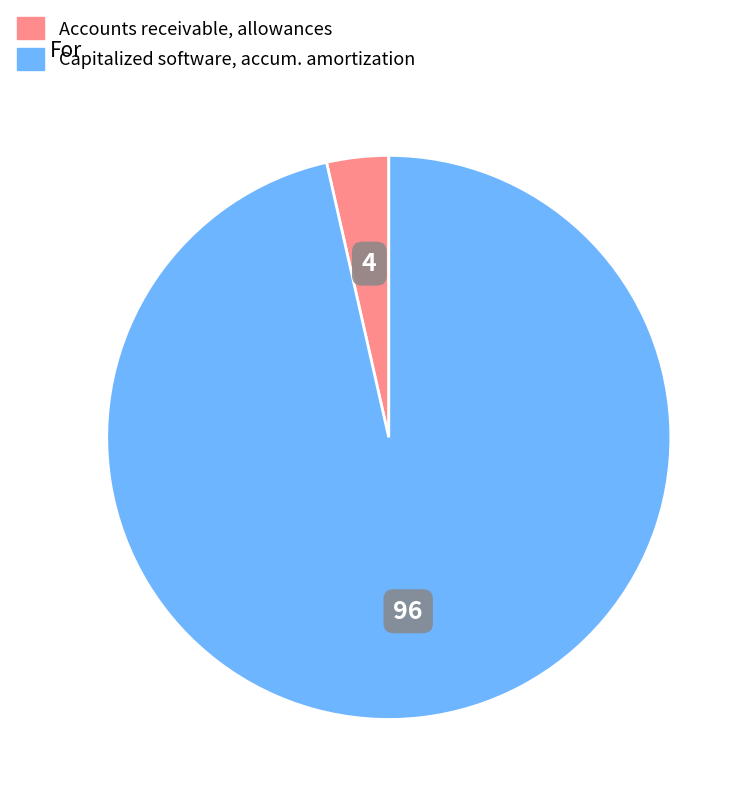

Is there any slice that represents more than half of the pie?

Yes